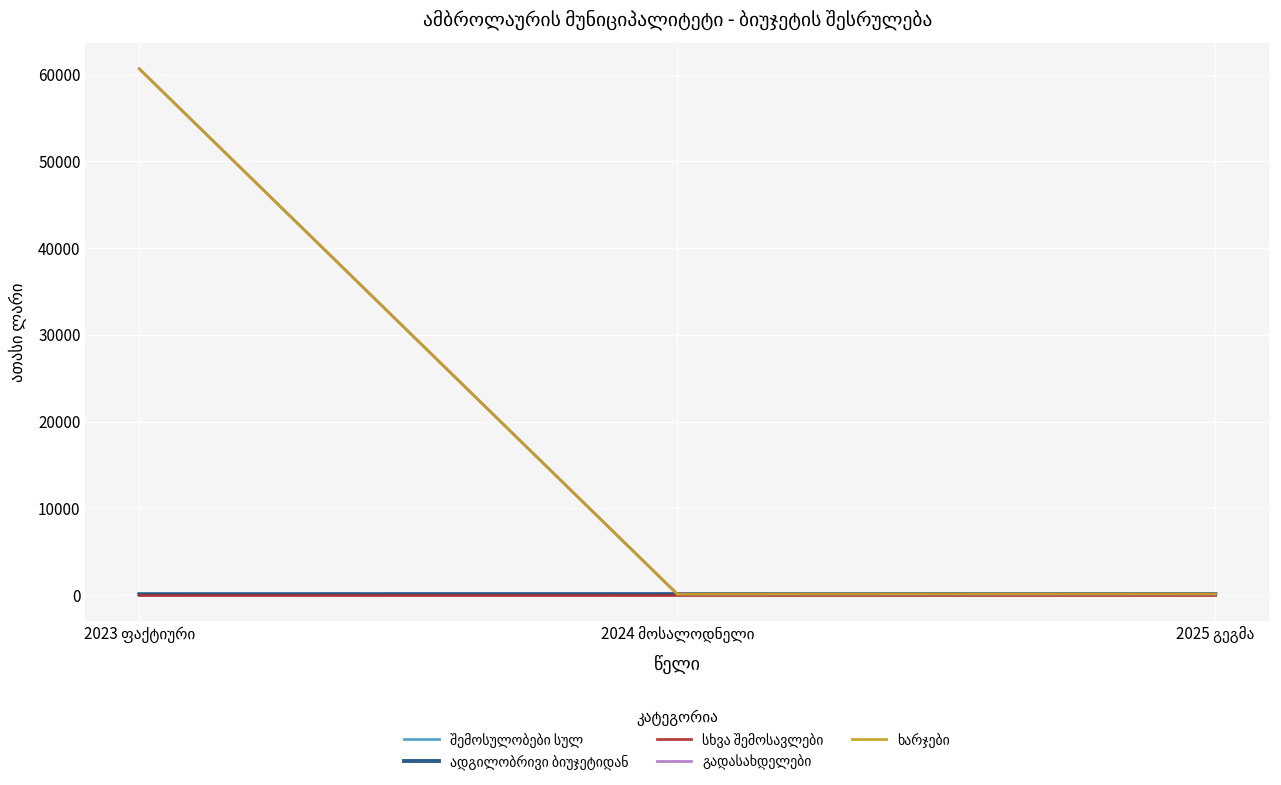

What is the maximum value shown in the chart?

60682.9